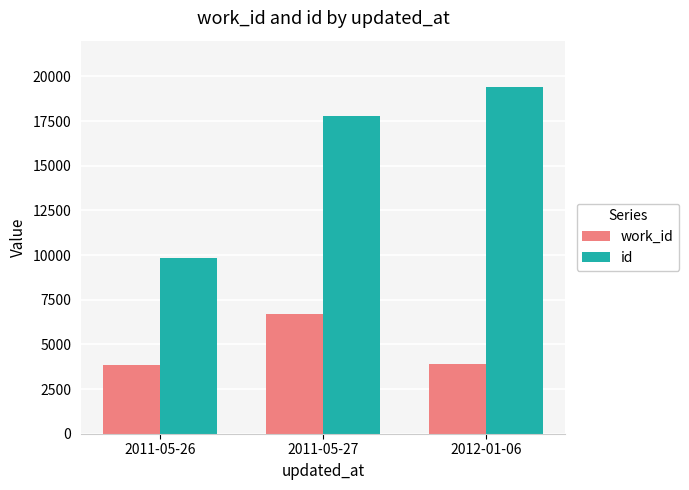

Which series has the largest range (max minus min)?

id